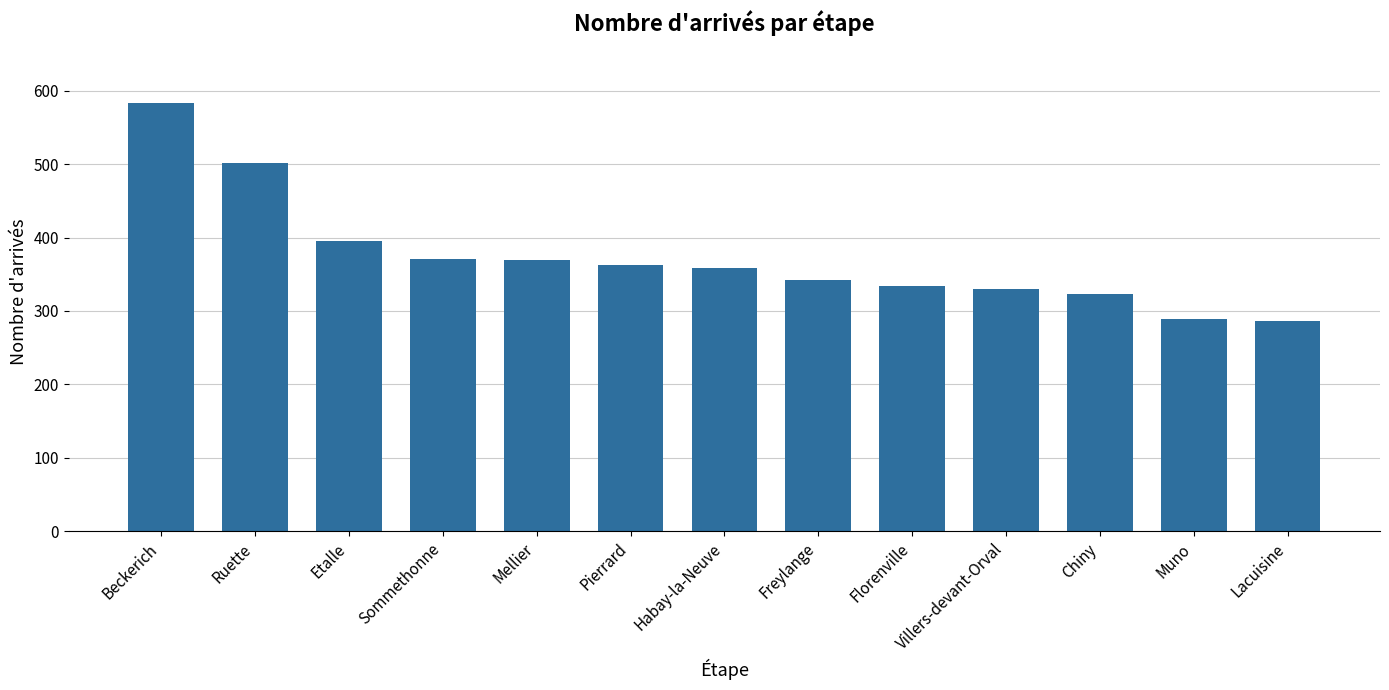

Between Habay-la-Neuve and Chiny, which is larger?

Habay-la-Neuve